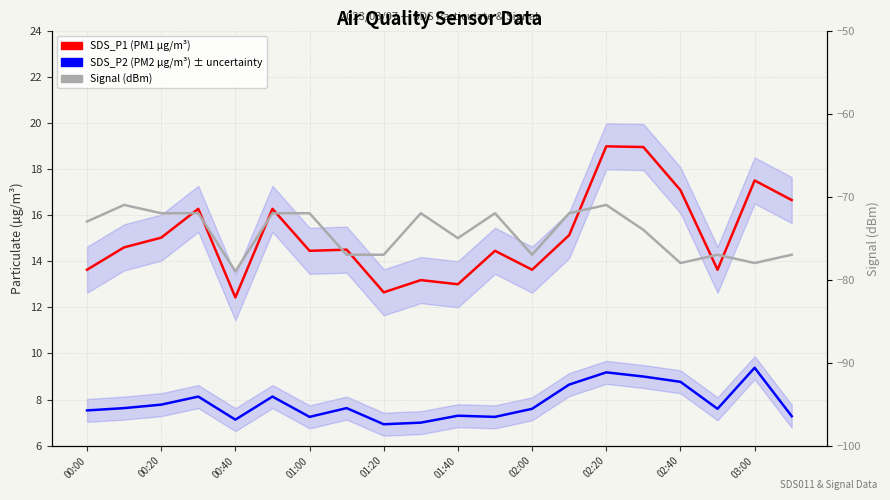

What is the spread (max minus min) of values at 17?

90.6